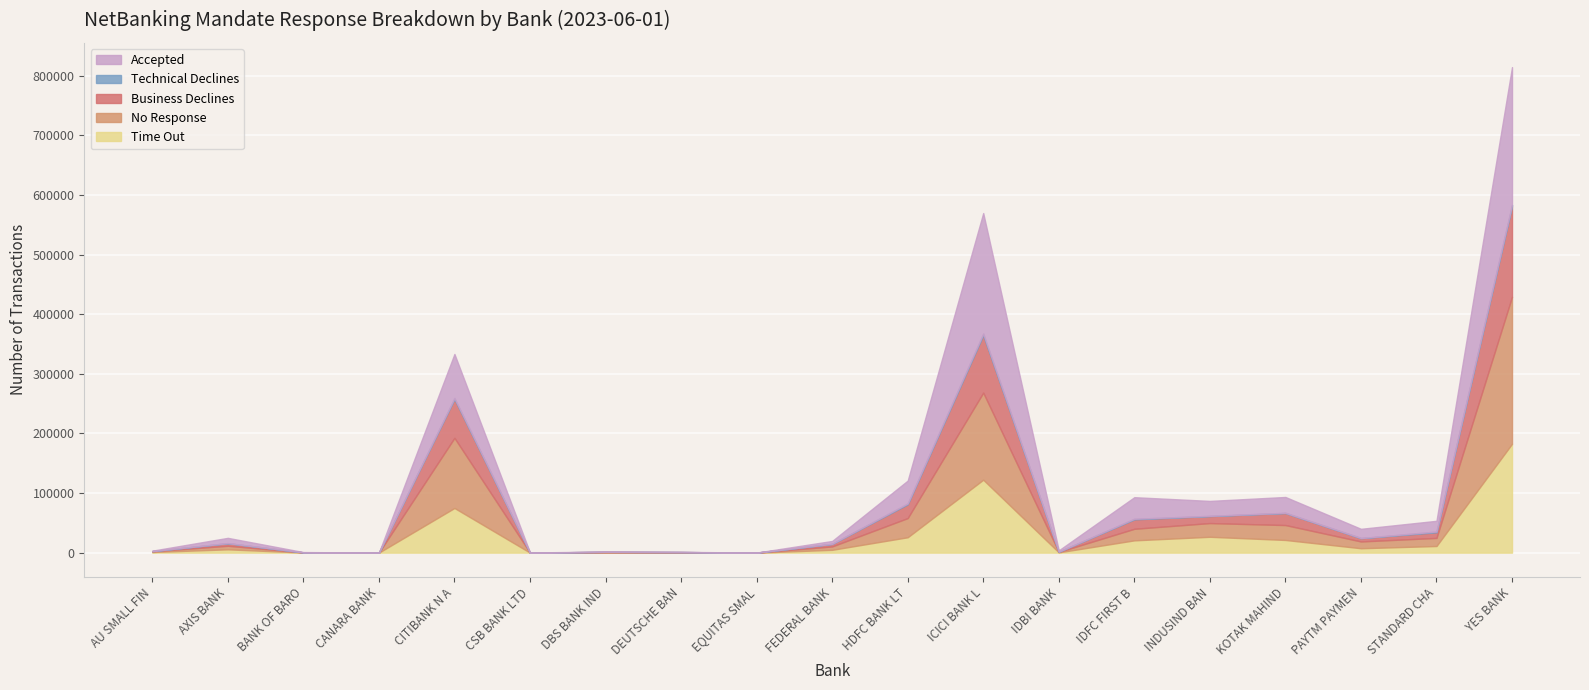

What is the total value across all series at CITIBANK N A?

333279